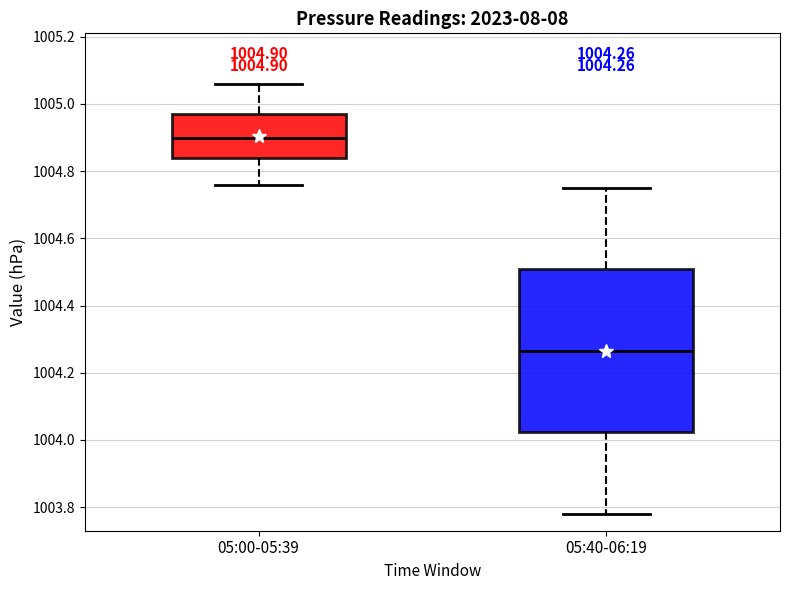

Which box has the lowest median line?

05:40-06:19